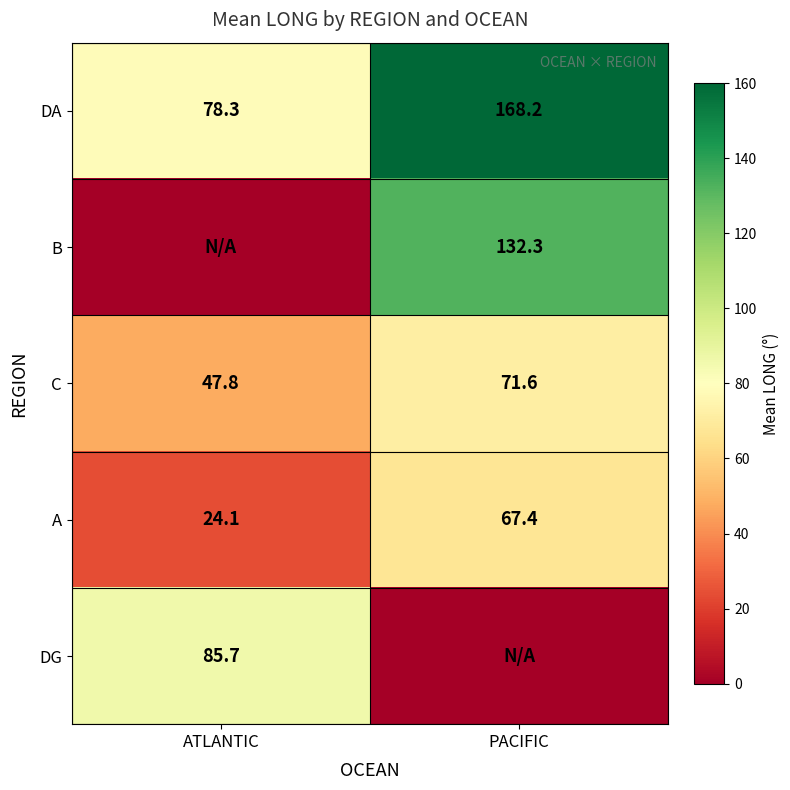

Rank the categories by DA value from lowest to highest.

ATLANTIC, PACIFIC